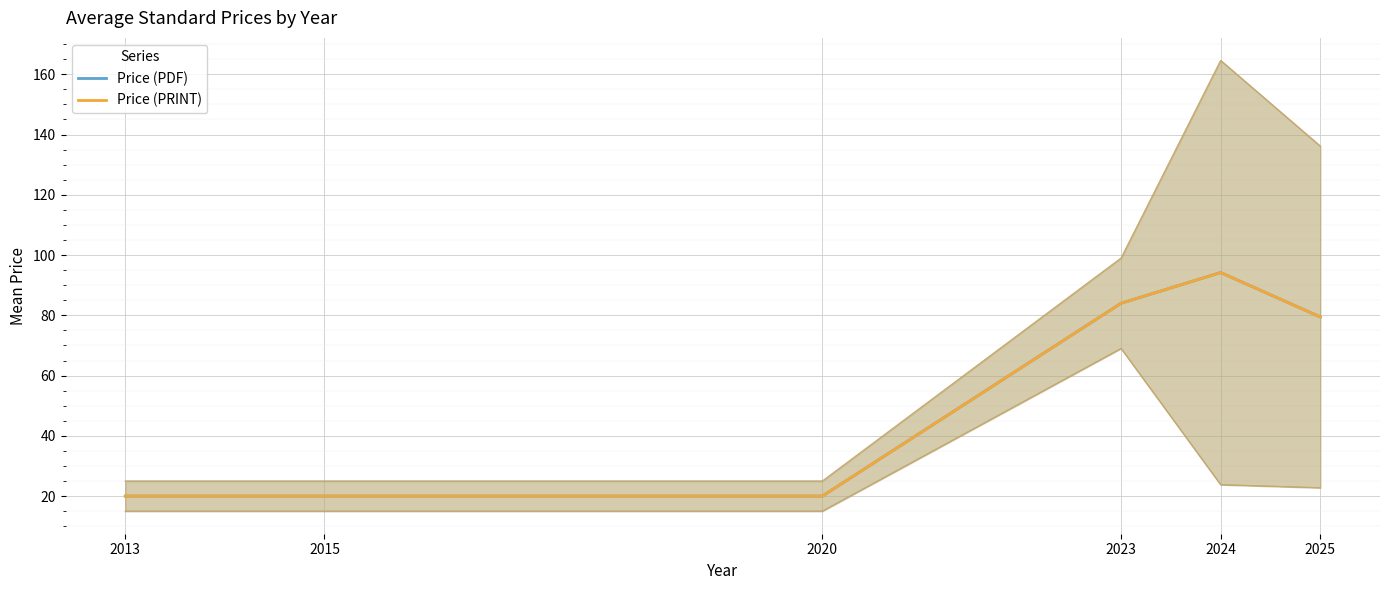

What is the value of the Price (PDF) point at the 6th from the left?

79.5